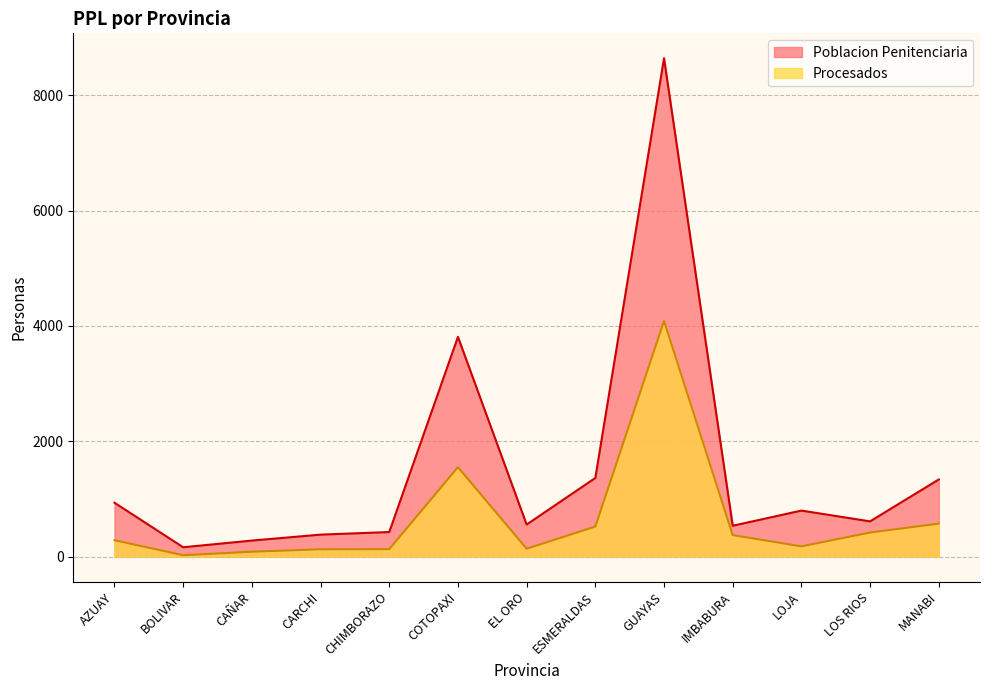

At which category does Procesados reach its first local peak?

COTOPAXI